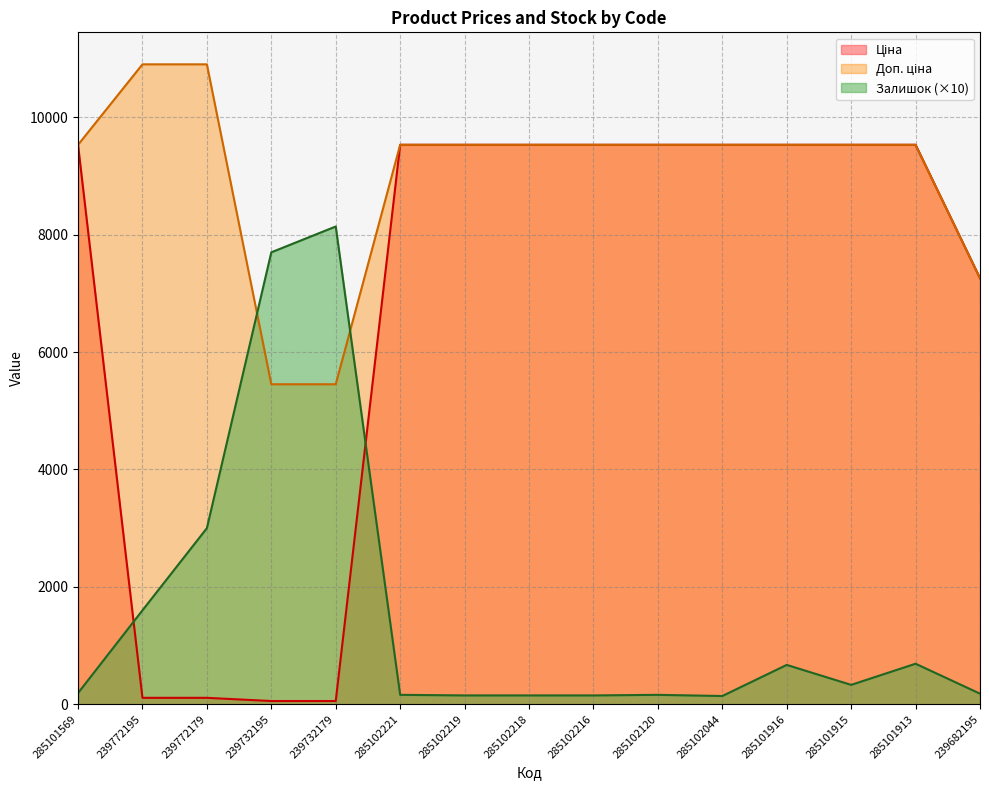

At 239682195, list the series in order from largest to smallest.

Ціна, Доп. ціна, Залишок